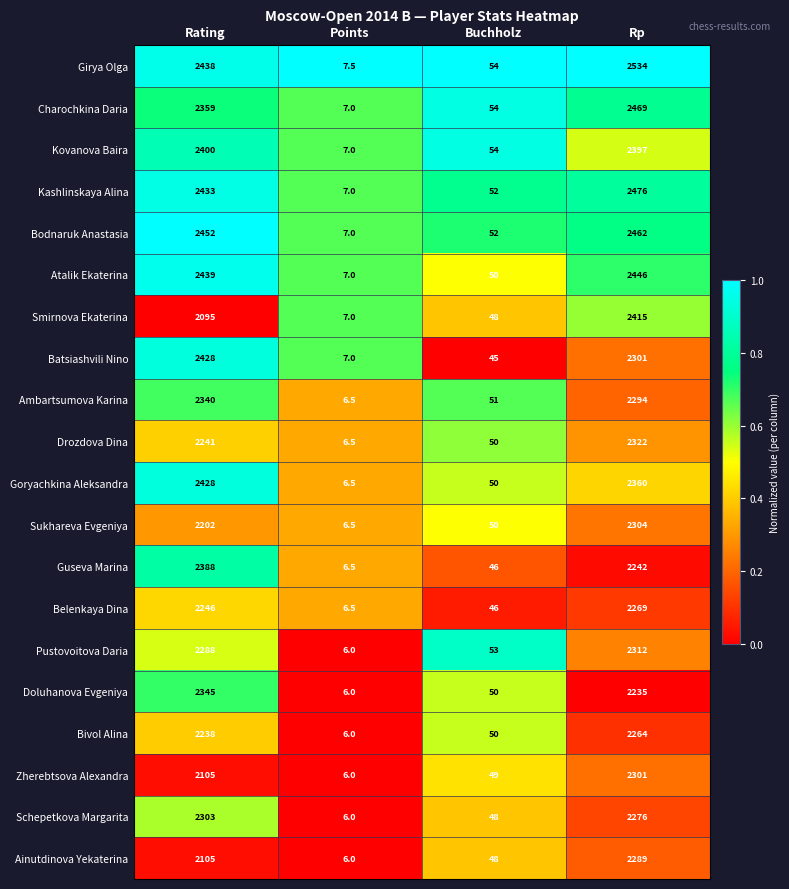

Which series changed the most between Rating and Buchholz?

Bodnaruk Anastasia